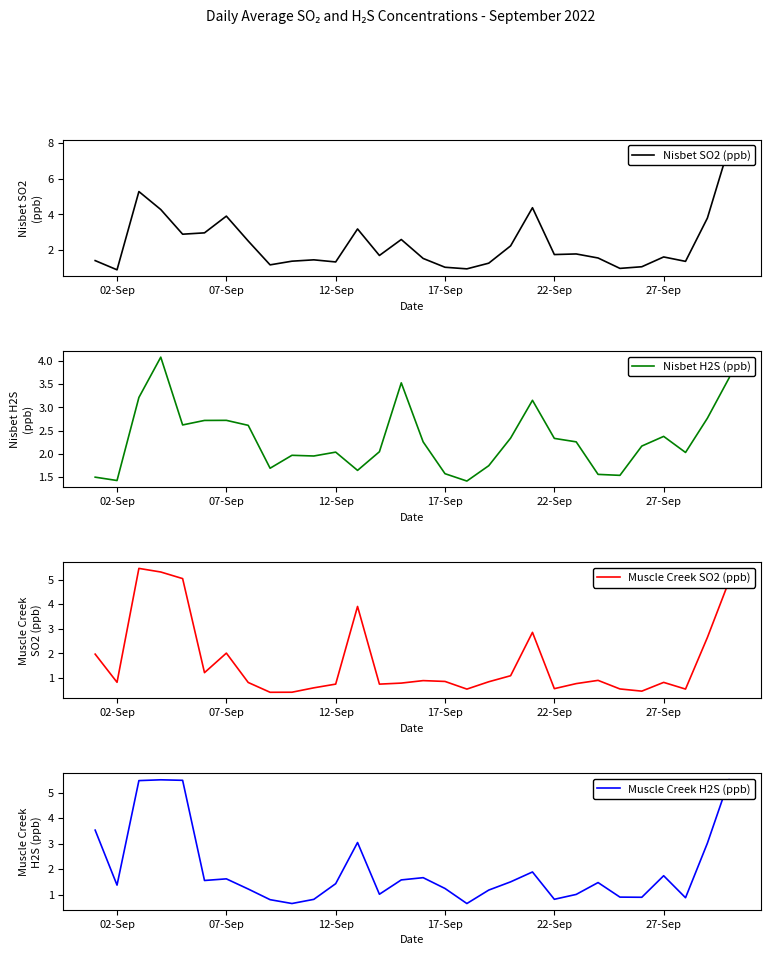

What is the difference between the maximum and minimum values in the Nisbet H2S (ppb) series?

2.7